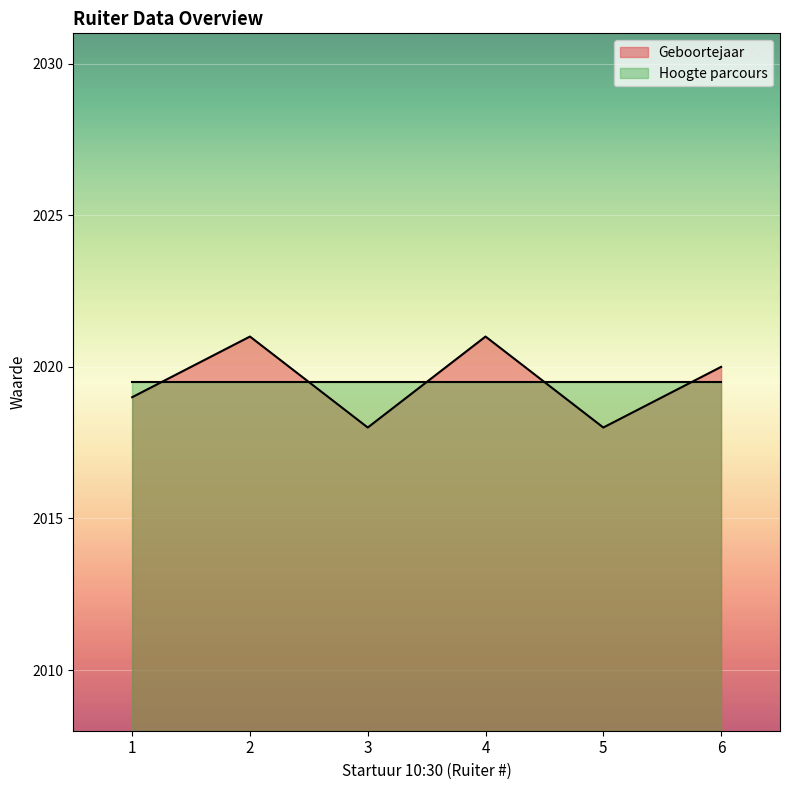

At which category does the data reach its first local peak?

2